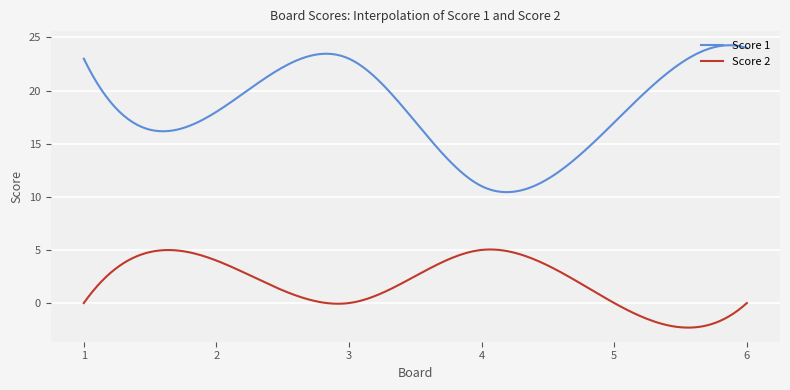

What is the difference between the maximum and minimum values in the Score 1 series?

13.8